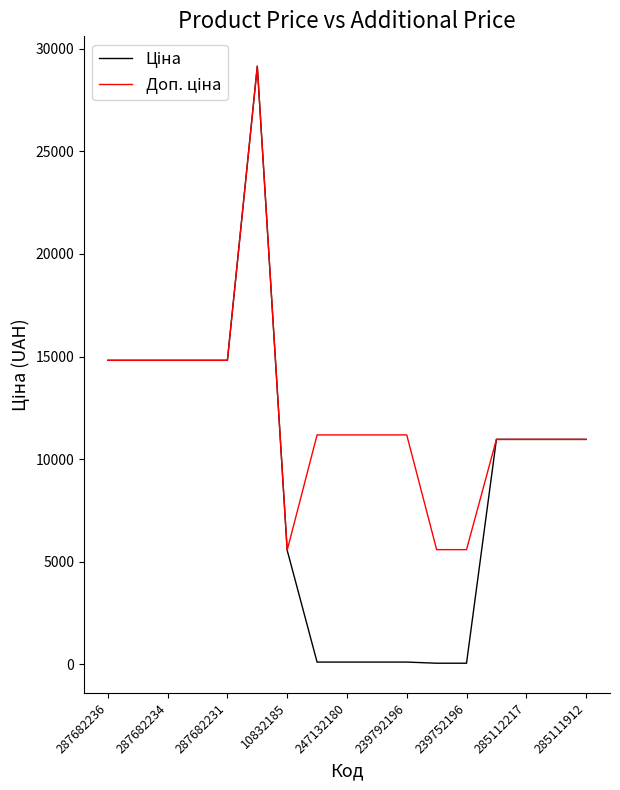

What is the greatest value displayed?

29152.3